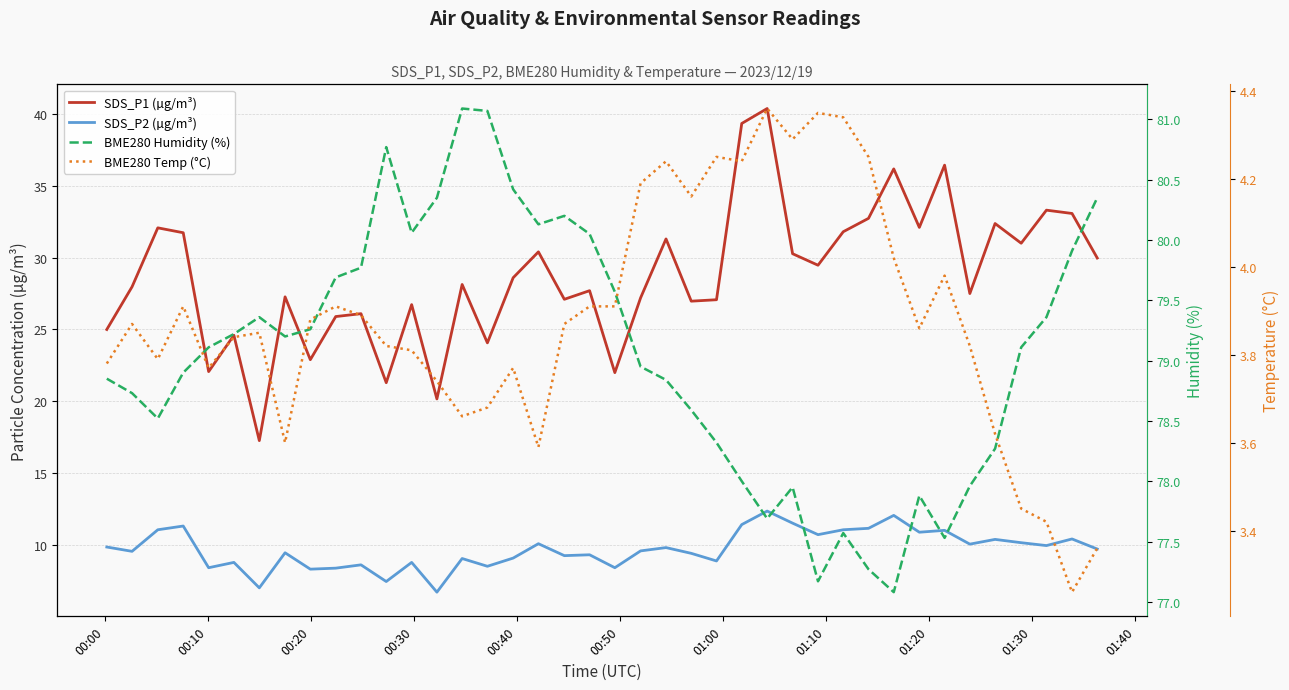

Which series has the largest range (max minus min)?

SDS_P1 (µg/m³)